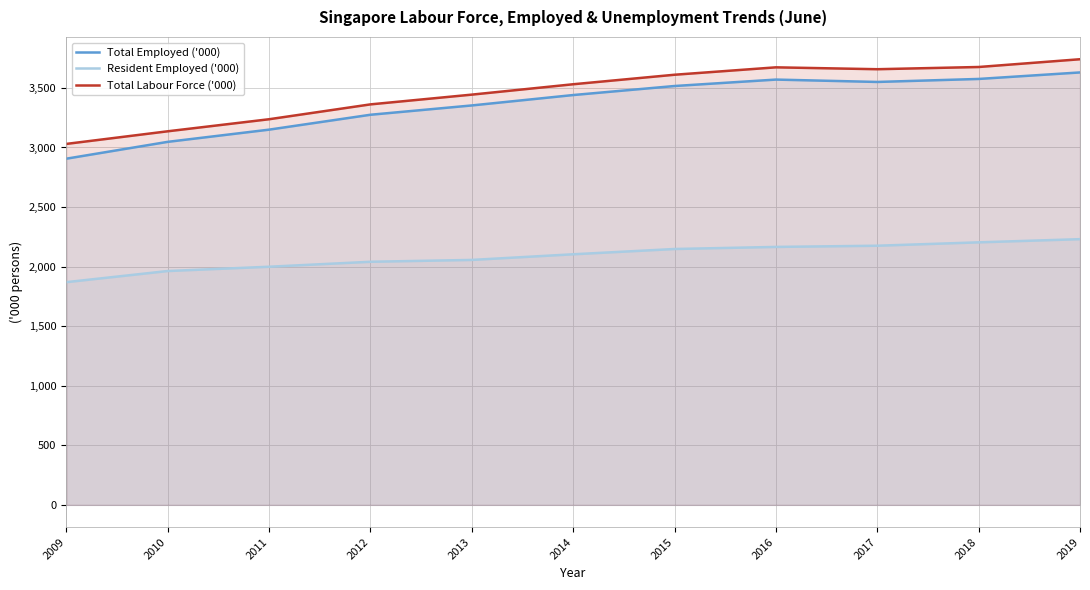

Reading left to right, list all the values displayed in this chart.

Total Employed ('000): 2009=2905.9	2010=3047.2	2011=3149.7	2012=3274.7	2013=3352.9	2014=3440.2	2015=3516.0	2016=3570.0	2017=3550.1	2018=3575.3	2019=3630.0
Resident Employed ('000): 2009=1869.4	2010=1962.9	2011=1998.9	2012=2040.6	2013=2056.1	2014=2103.5	2015=2147.8	2016=2165.3	2017=2175.3	2018=2203.7	2019=2230.4
Total Labour Force ('000): 2009=3030.0	2010=3135.9	2011=3237.1	2012=3361.8	2013=3443.7	2014=3530.8	2015=3610.6	2016=3672.8	2017=3657.0	2018=3675.6	2019=3740.8